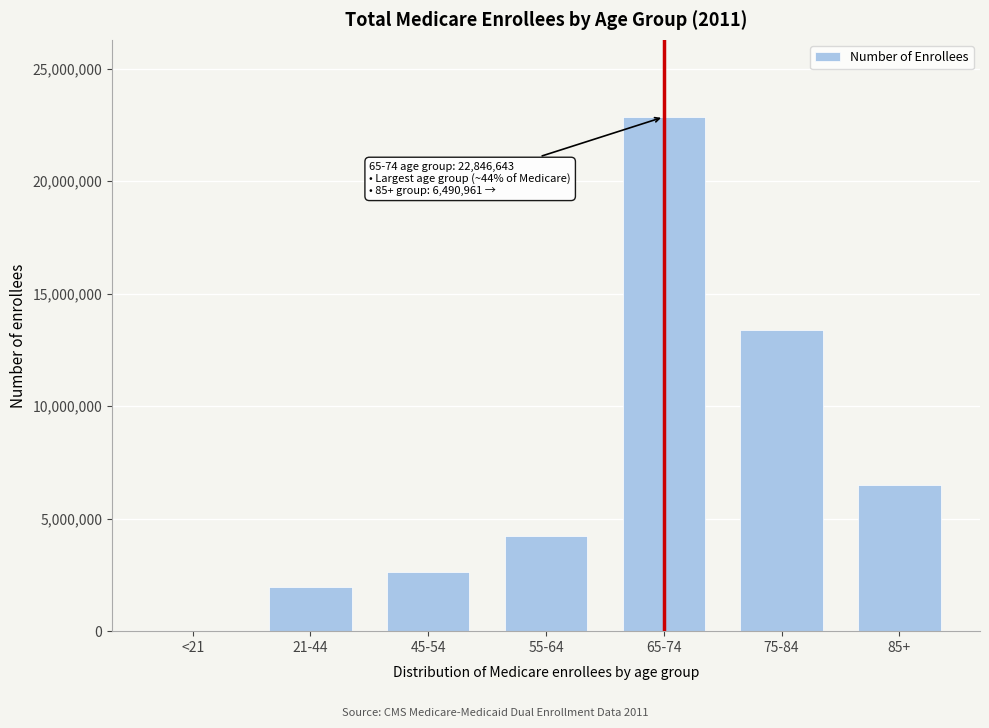

Reading left to right, extract all data points from this chart.

<21=21439	21-44=1971908	45-54=2609529	55-64=4216562	65-74=22846643	75-84=13397231	85+=6490961